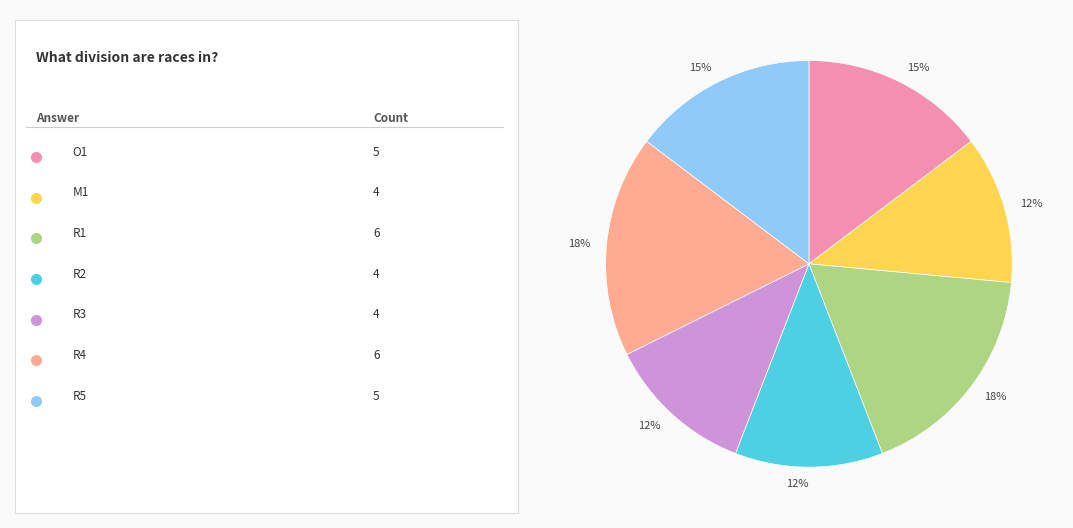

To the nearest percent, what is the average slice percentage?

14%